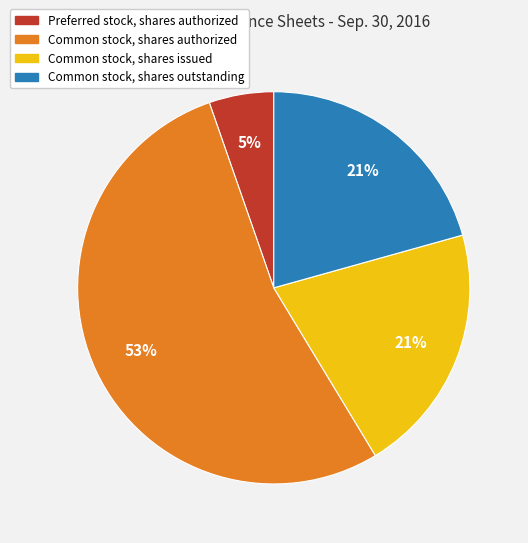

To the nearest percent, what is the difference between the largest and smallest slice percentages?

48%